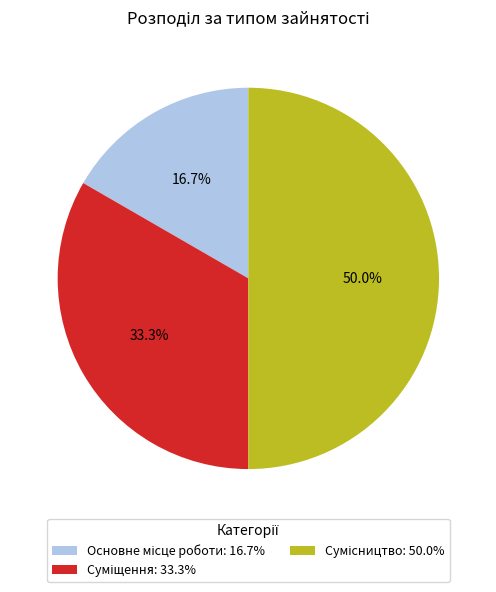

Count the number of slices in the pie.

3